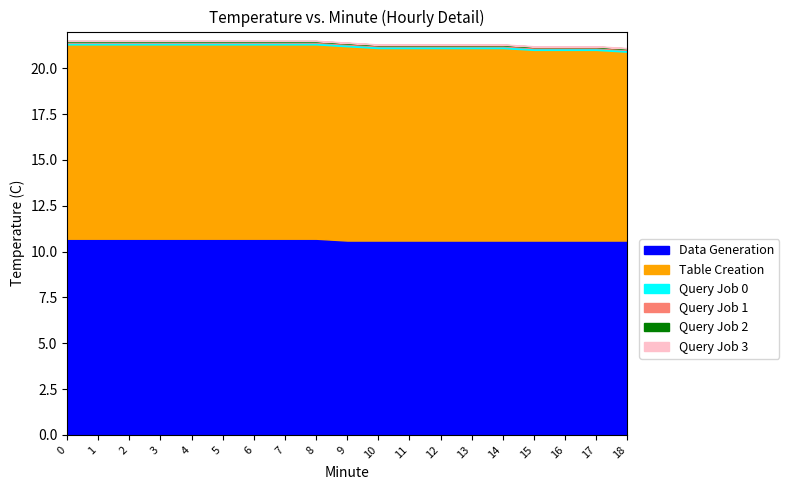

True or false: Table Creation and Data Generation intersect in this chart.

False